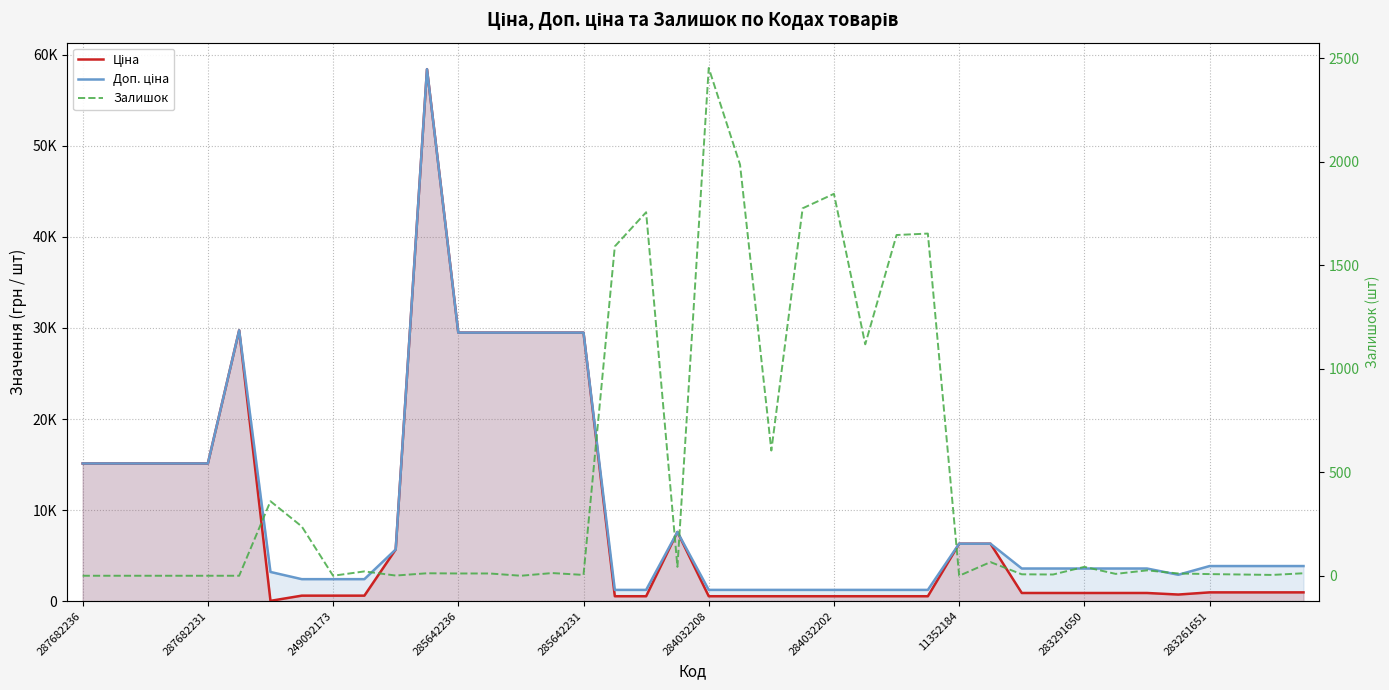

What are all the series names shown in the legend?

Ціна, Доп. ціна, Залишок